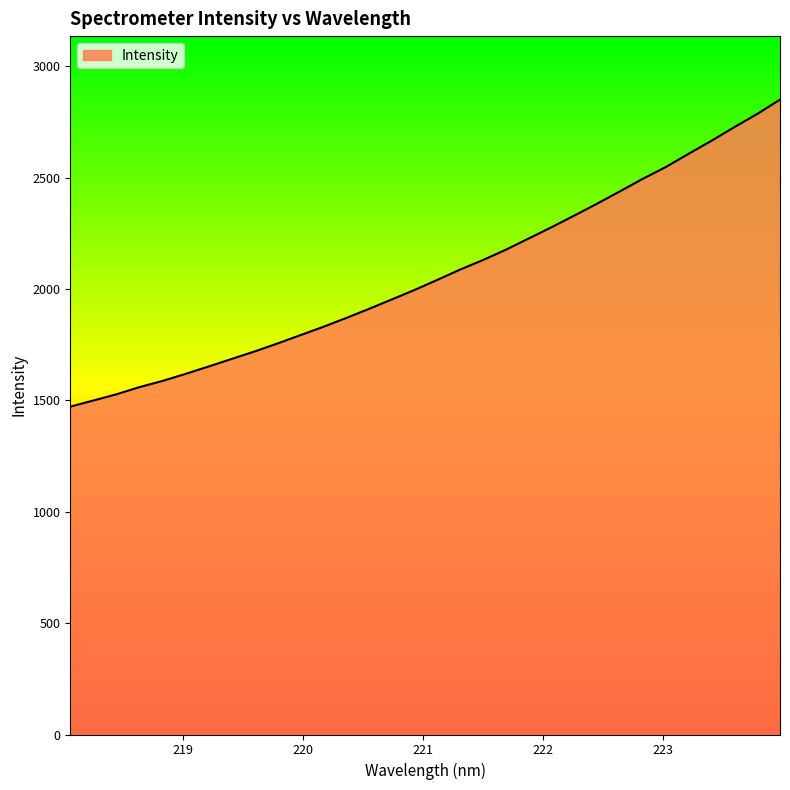

What is the greatest value displayed?

2849.9